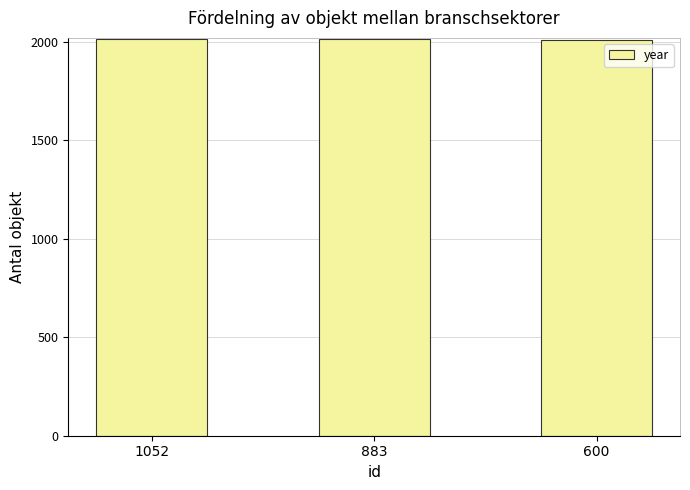

How many values are between 2011 and 2016?

3